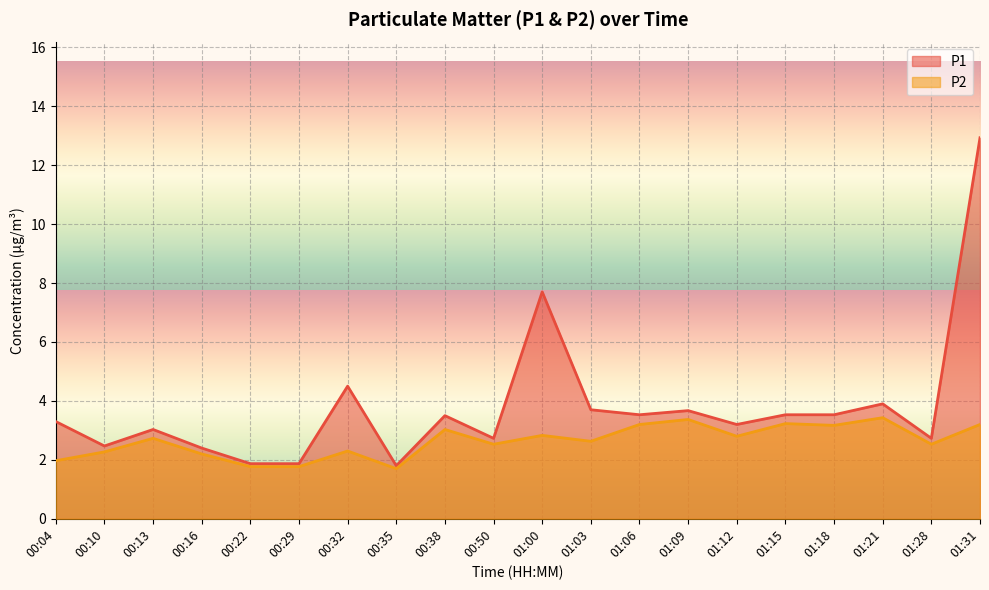

True or false: P1 and P2 intersect in this chart.

False